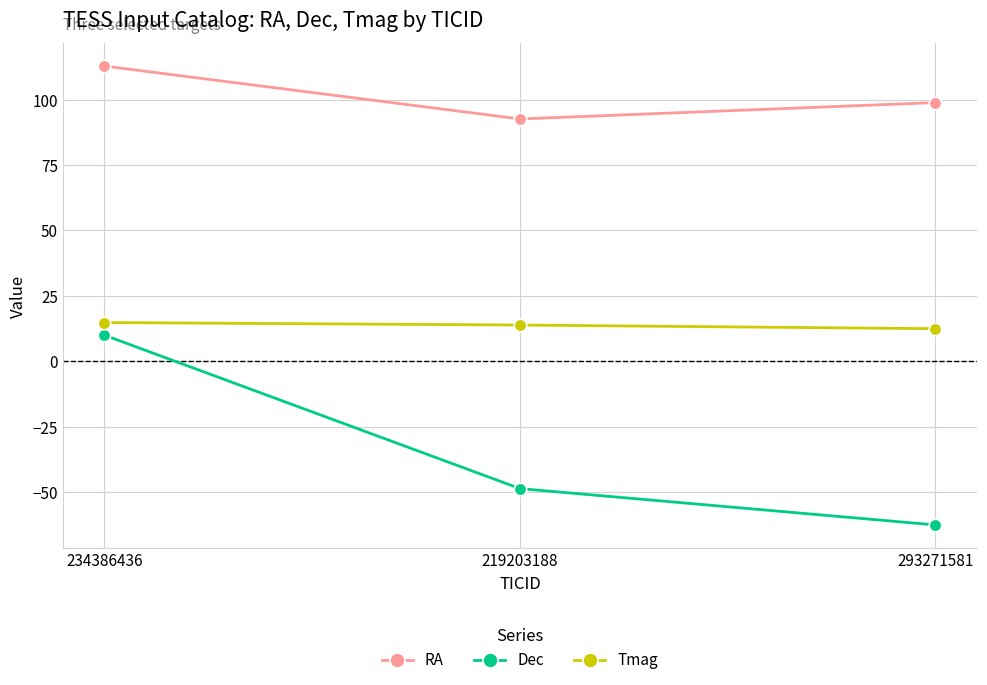

What is the value of the Dec point at the 2nd from the left?

-48.7